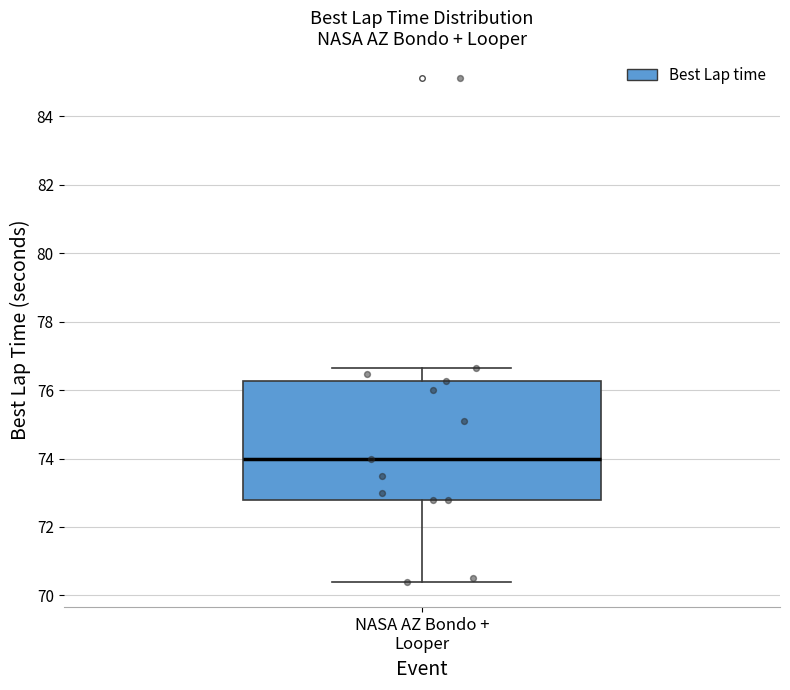

Transcribe this box plot: give where the median line is, the range the box spans, and where the two whiskers end, as read against the y-axis. The values are not printed on the chart, so give them approximately, as read against the axis.

median 74.0, box 72.8 to 76.2, whiskers 70.4 to 76.6